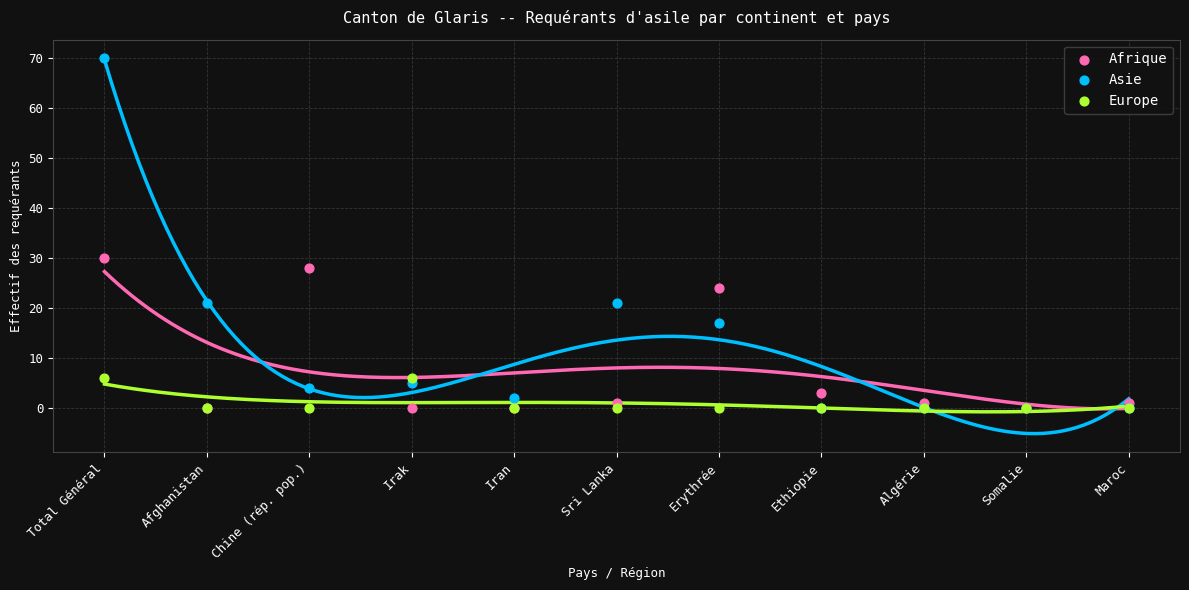

Across all series, what Y value is closest to 35?

30